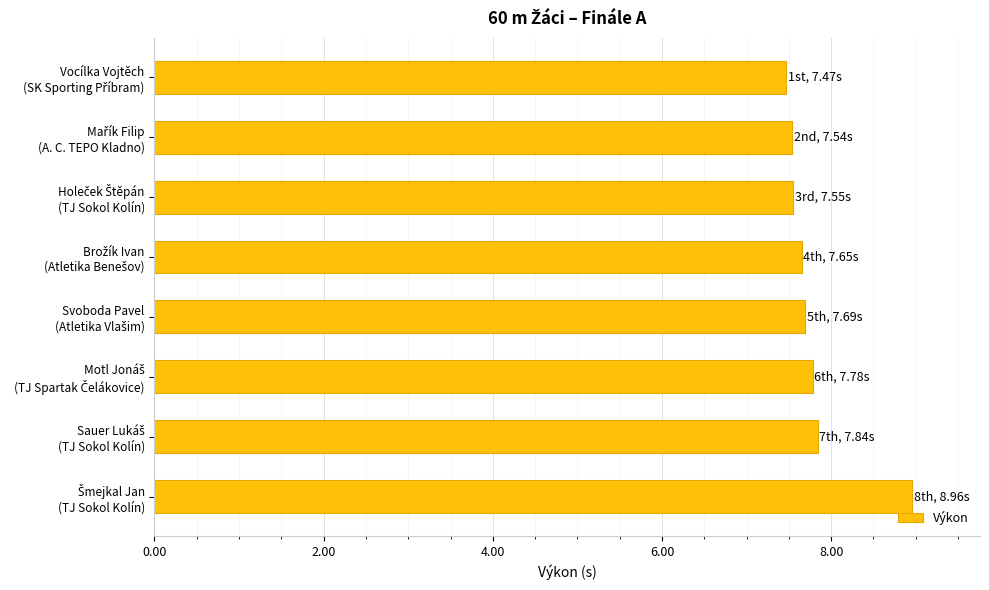

What is the difference between the maximum and minimum values?

1.5